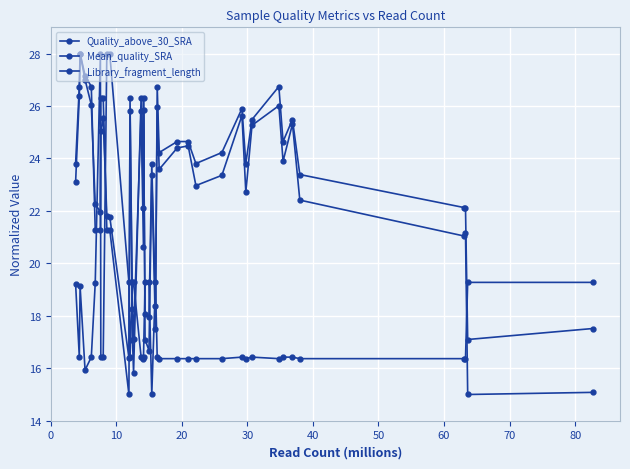

What is the value of the Library_fragment_length point at the 26th from the left?

16.4